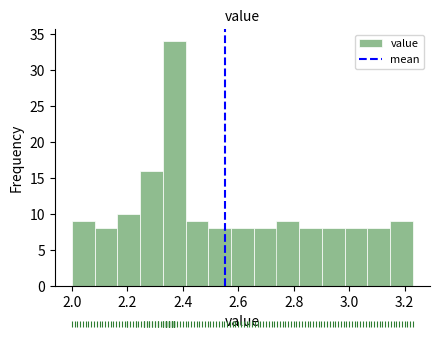

Reading left to right, transcribe this chart: for each bar, give the range it covers on the x-axis and its height. Neither the bar edges nor the heights are printed on the chart, so give them approximately, as read against the axes.

2.000 to 2.082: 9
2.082 to 2.164: 8
2.164 to 2.246: 10
2.246 to 2.328: 16
2.328 to 2.410: 34
2.410 to 2.492: 9
2.492 to 2.574: 8
2.574 to 2.656: 8
2.656 to 2.738: 8
2.738 to 2.820: 9
2.820 to 2.902: 8
2.902 to 2.984: 8
2.984 to 3.066: 8
3.066 to 3.148: 8
3.148 to 3.230: 9